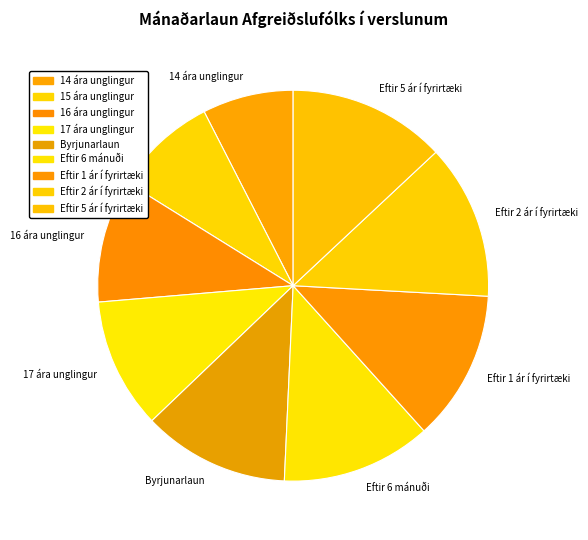

Does any single category account for the majority?

No